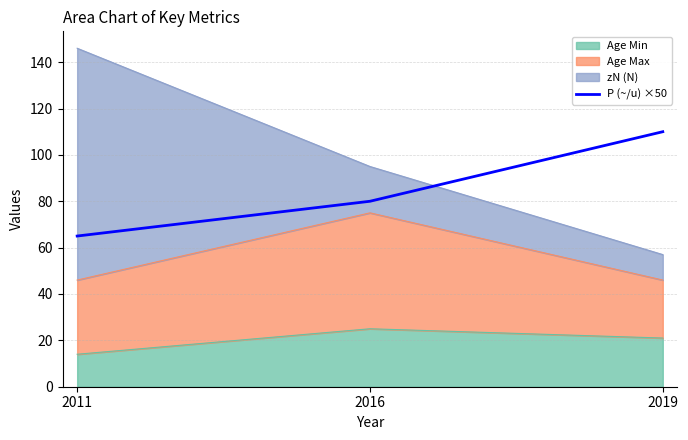

At which label does the data first exceed 80?

2019